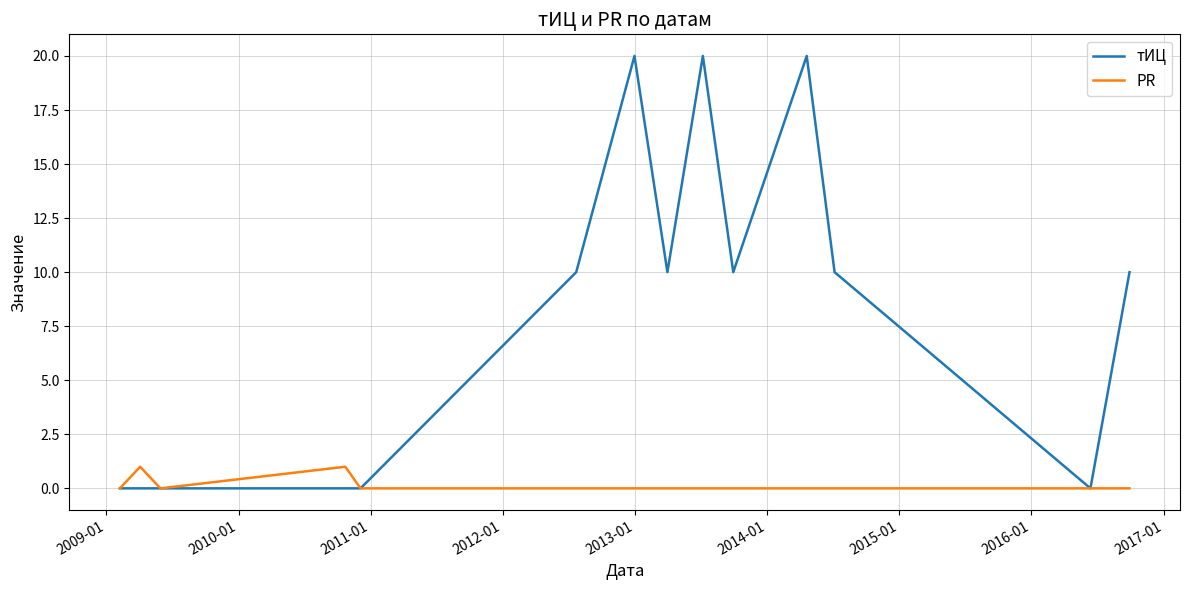

Which series has the largest total across all categories?

тИЦ